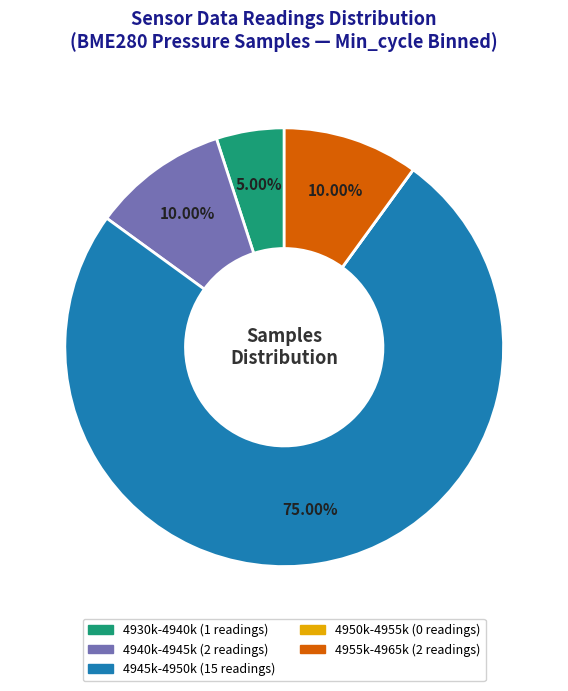

Is there a majority slice in this chart?

Yes